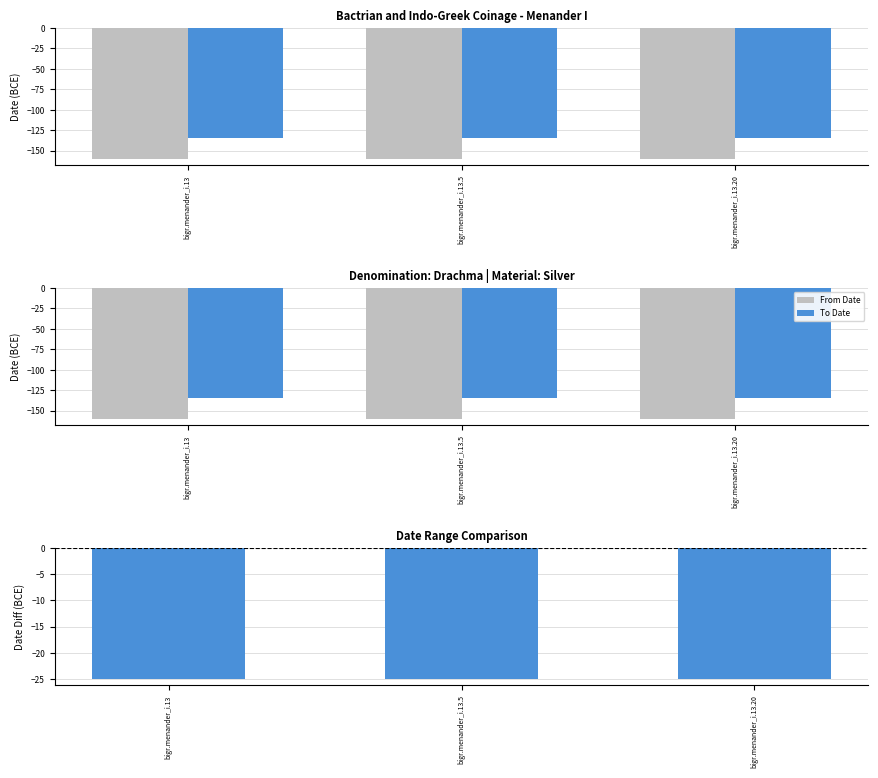

What is the minimum value for To Date?

-135